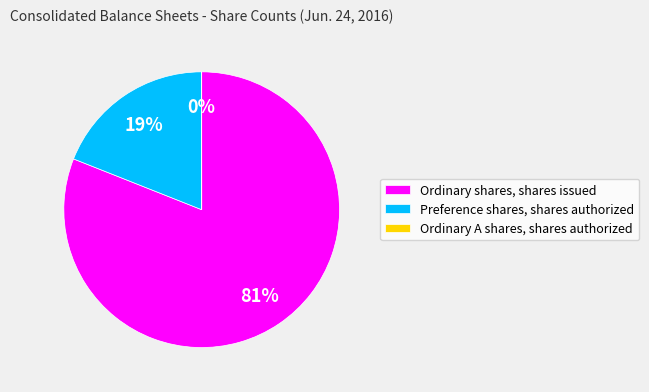

What is the largest slice in the pie chart?

Ordinary shares, shares issued